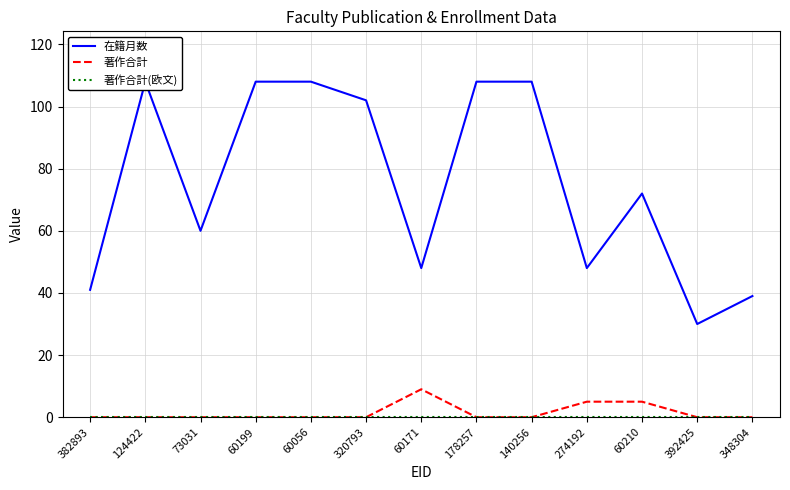

At how many categories does at least one series exceed 16?

13